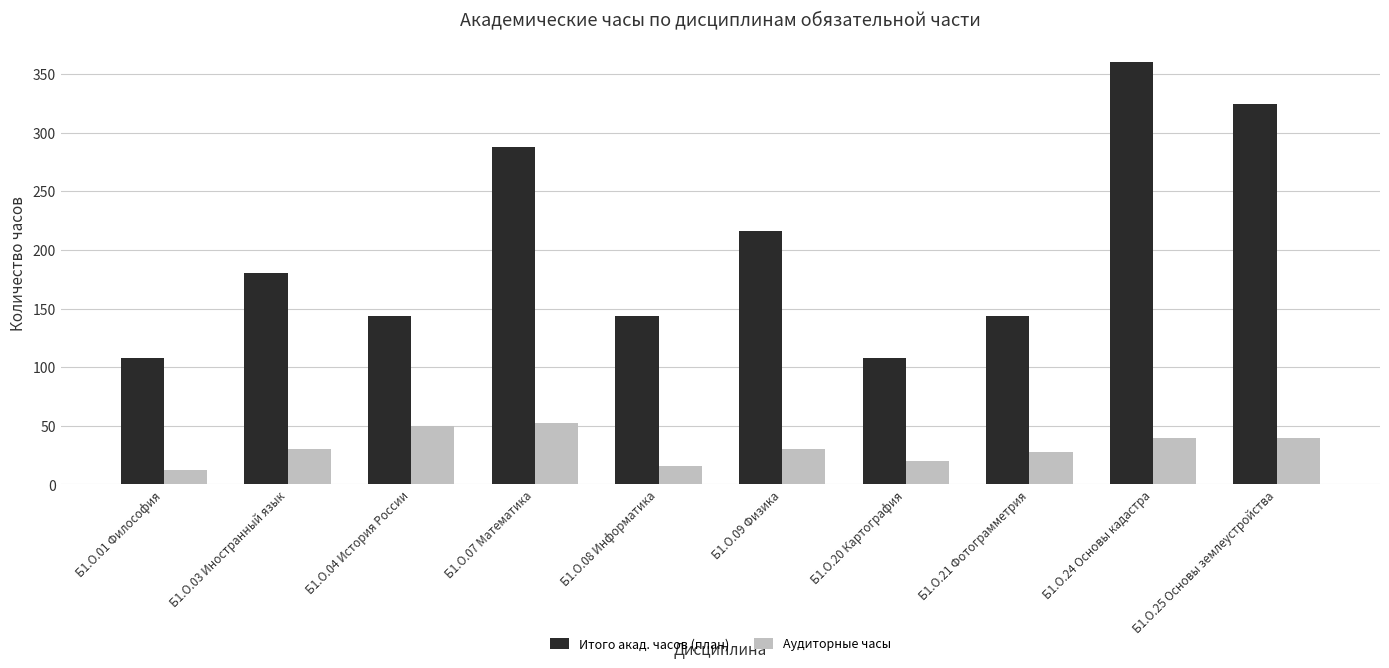

What is the label of the 5th bar from the left?

Б1.О.08 Информатика